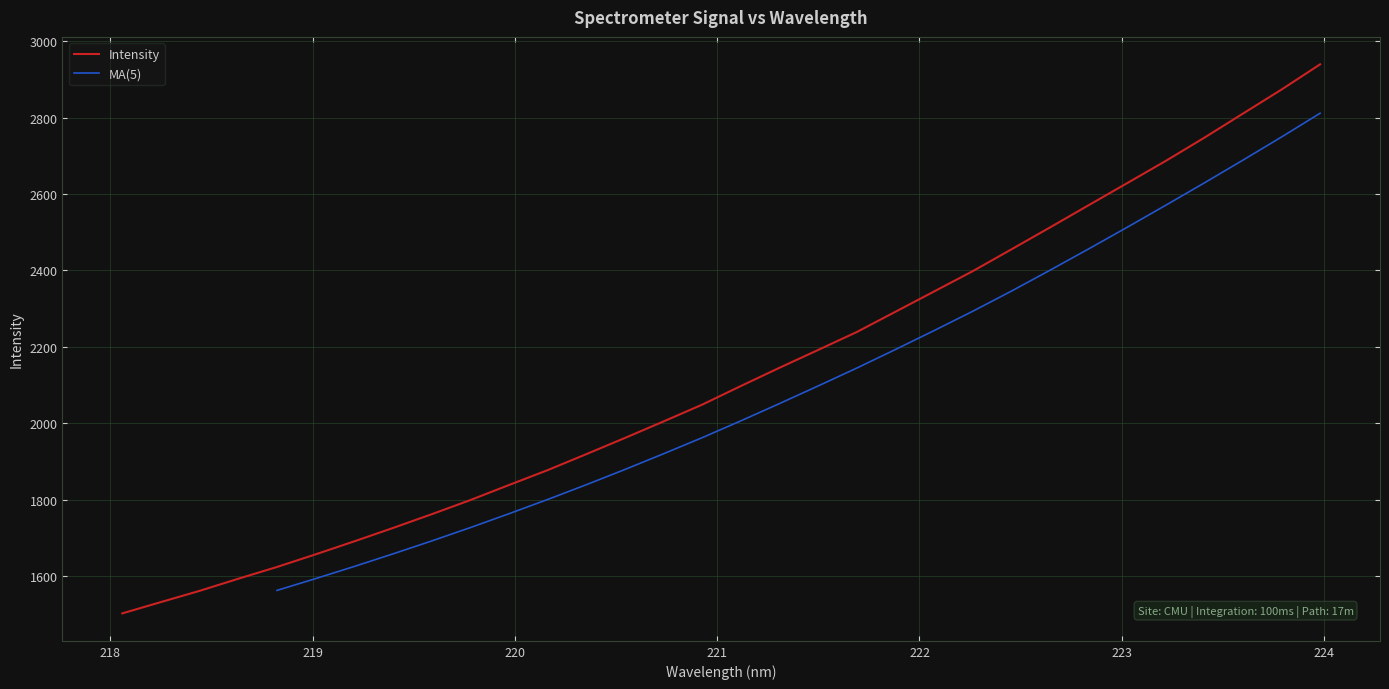

True or false: the data has more than 1 interior local peaks.

False